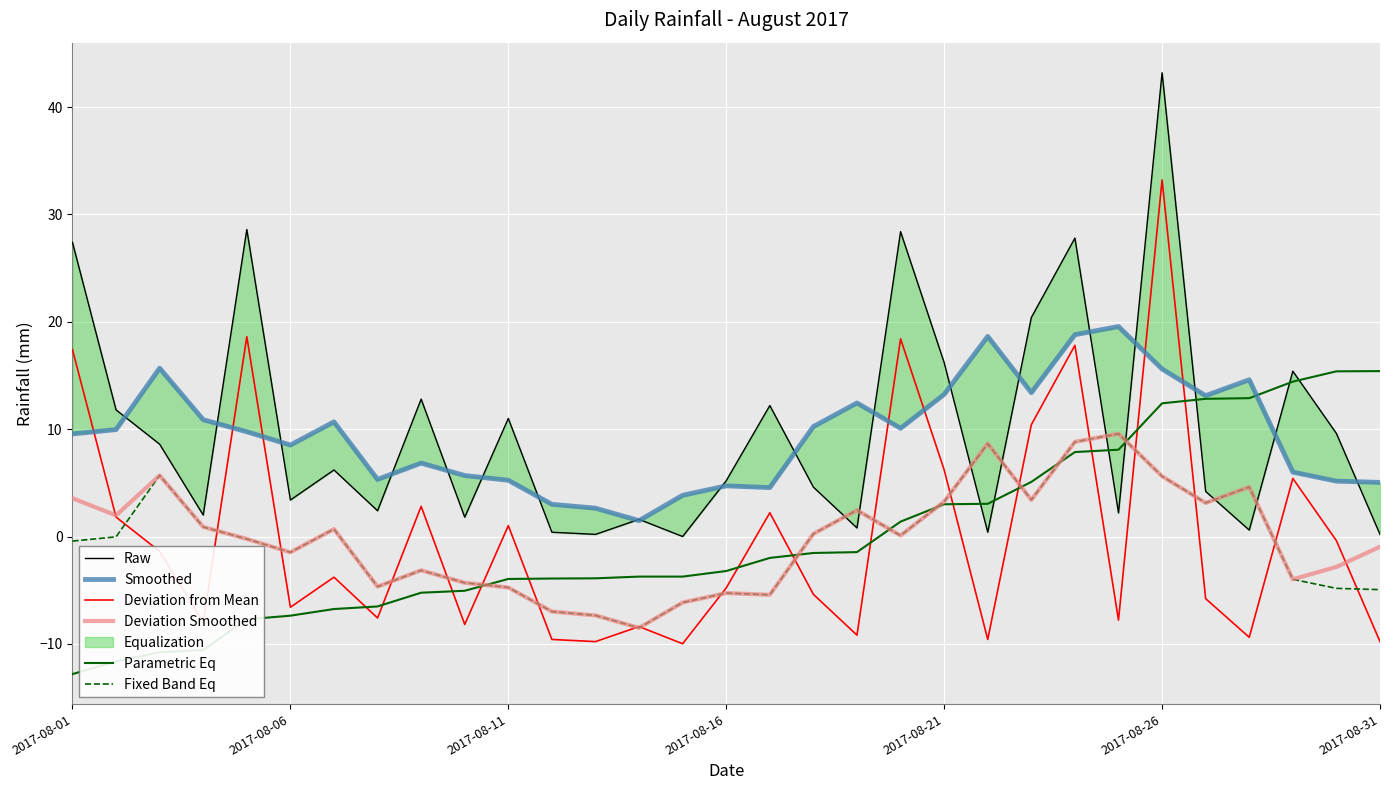

What is the minimum value for Parametric Eq?

-12.8